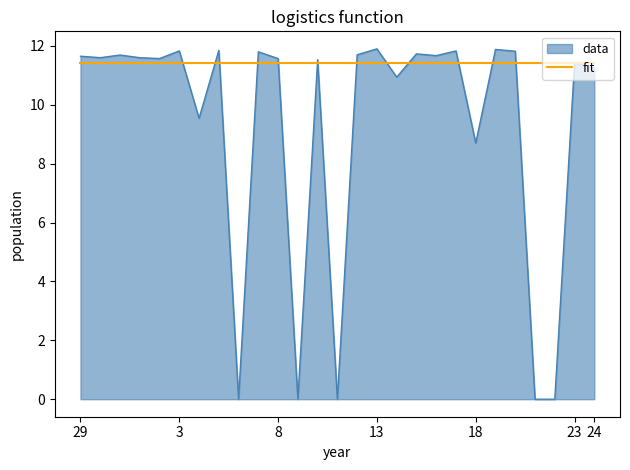

List the series in order of their overall mean, lowest first.

data, fit